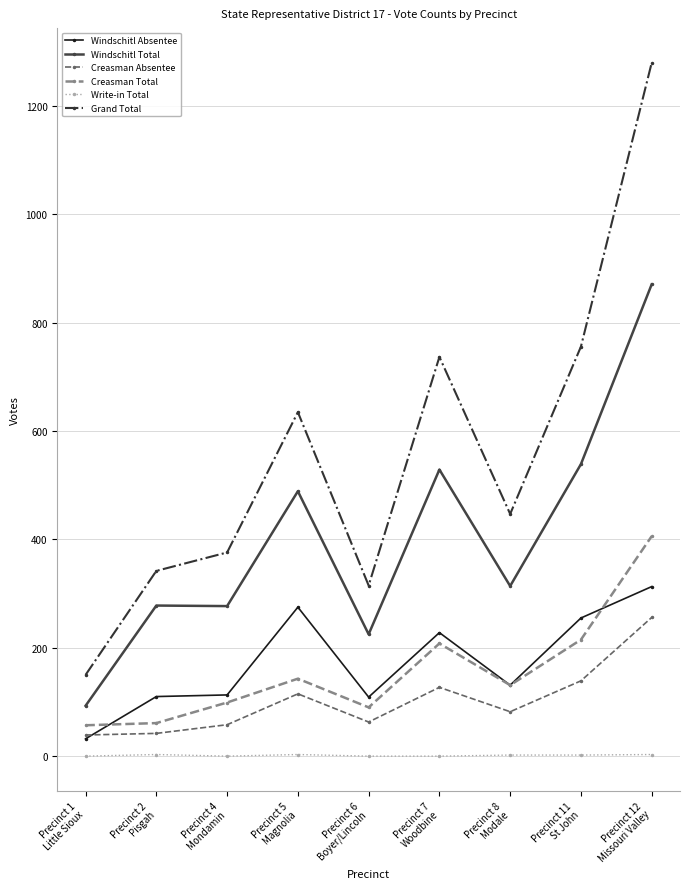

True or false: Creasman Total has more than 0 points higher than both neighbors.

True